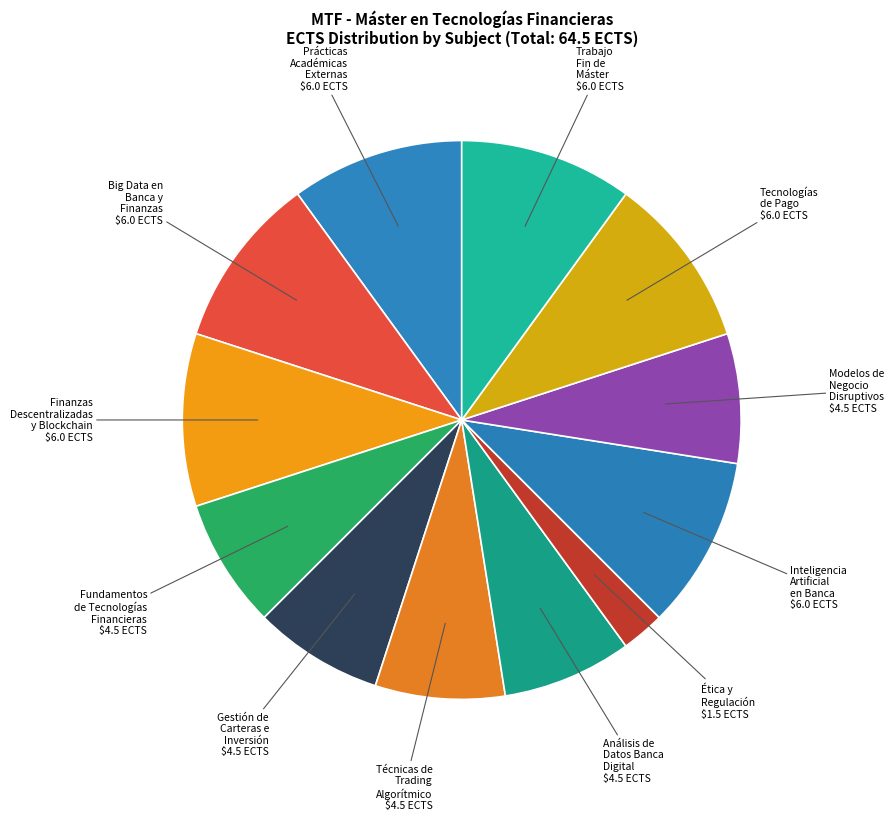

Rank the categories by value from highest to lowest.

Prácticas Académicas Externas, Big Data en Banca y Finanzas Digitales, Finanzas Descentralizadas y Blockchain, Inteligencia Artificial en Banca y Finanzas, Tecnologías de Pago, Trabajo Fin de Máster, Fundamentos de Tecnologías Financieras, Gestión de Carteras e Inversión Basada, Técnicas de Trading Algorítmico, Análisis de Datos de Banca Digital, Modelos de Negocio Disruptivos en Banca, Ética y Regulación en las Finanzas Digitales